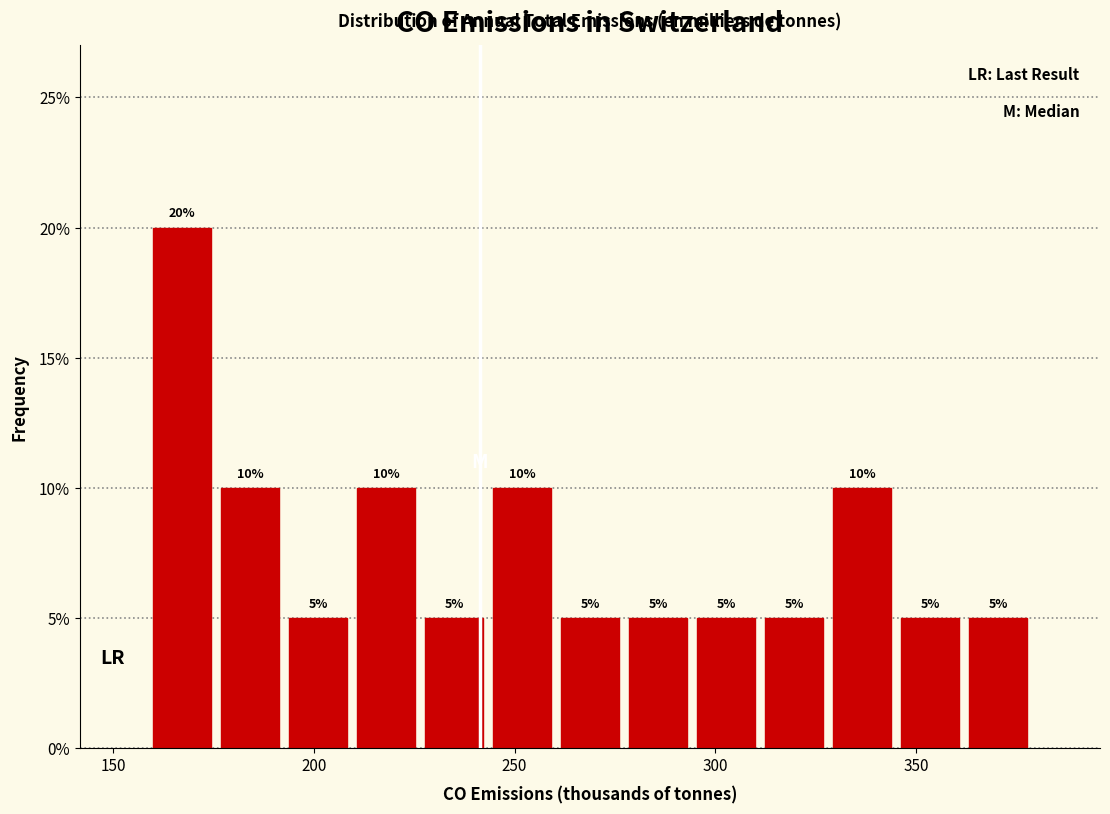

Around what value on the x-axis is the tallest bar? Give the approximate position of its centre, as read against the axis.

165